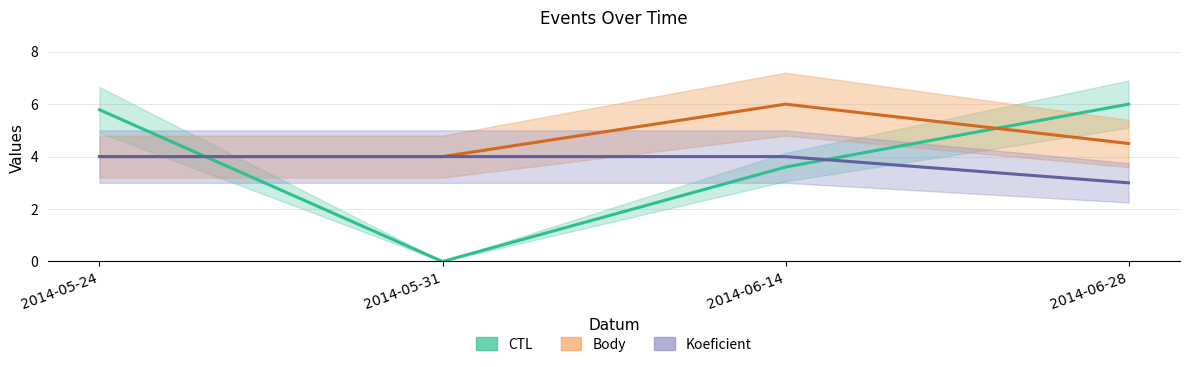

How many series are shown in this chart?

3